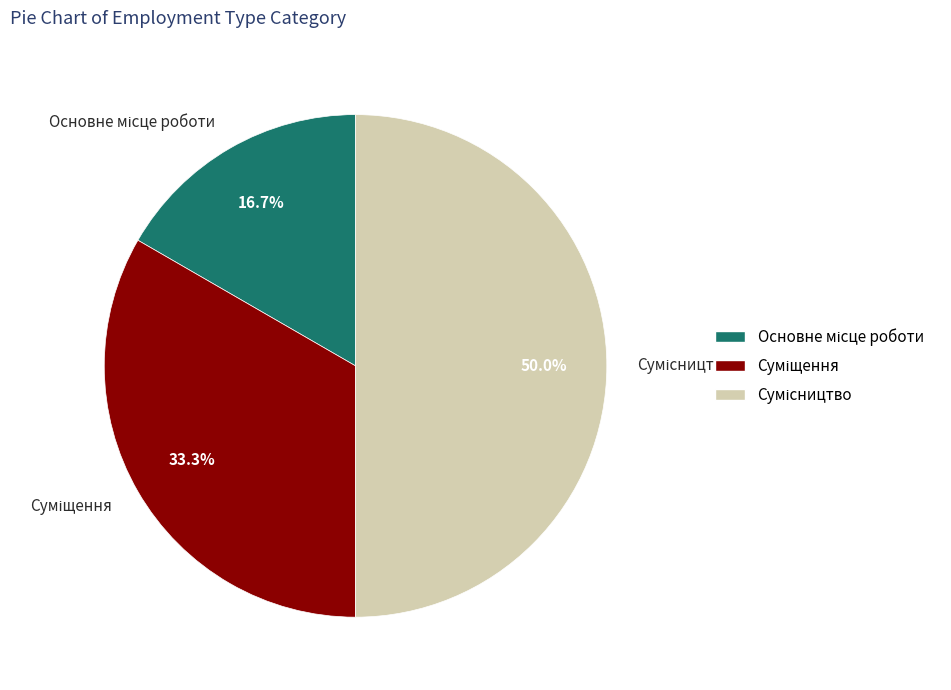

Approximately how many times larger is the value at Сумісництво compared to Суміщення?

1.5